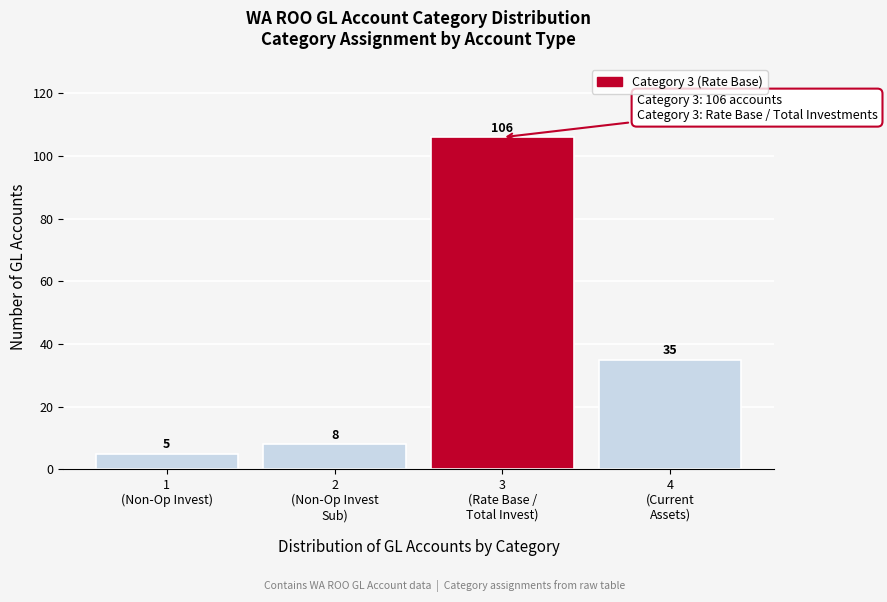

Reading left to right, transcribe all the data shown in this chart.

5	8	106	35